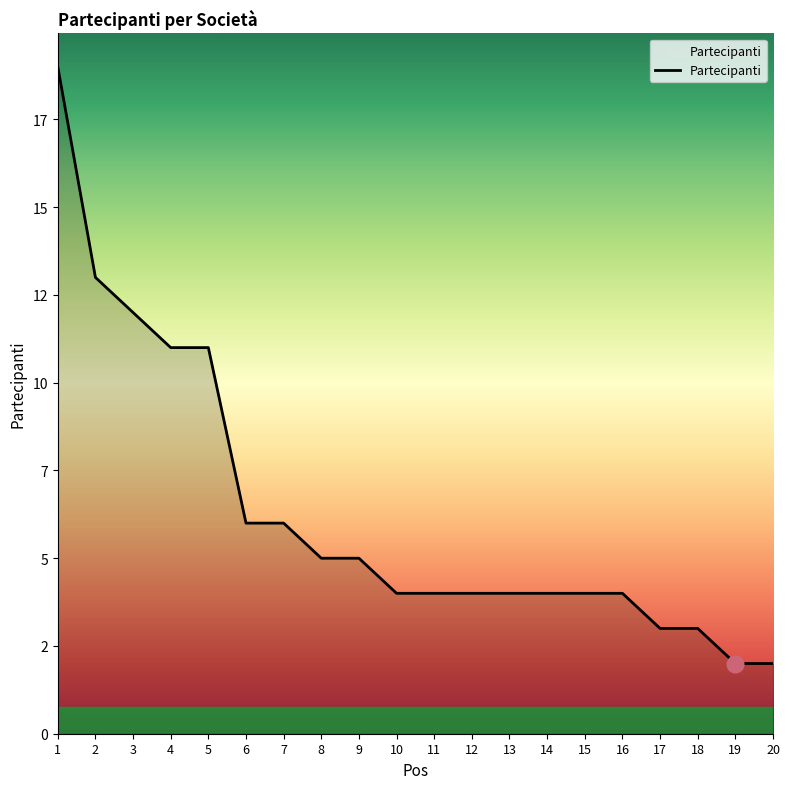

What is the sum of all values?

126